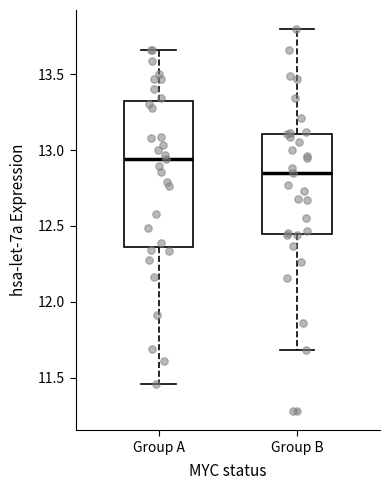

Where does the upper whisker of the box for Group B end on the y-axis? The values are not printed on the chart, so give them approximately, as read against the axis.

13.80